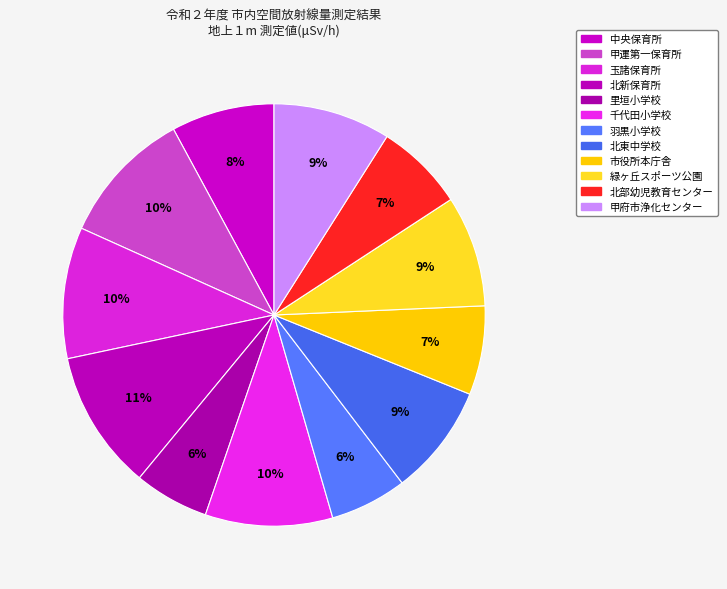

True or false: 北東中学校 accounts for 9% of the total.

True